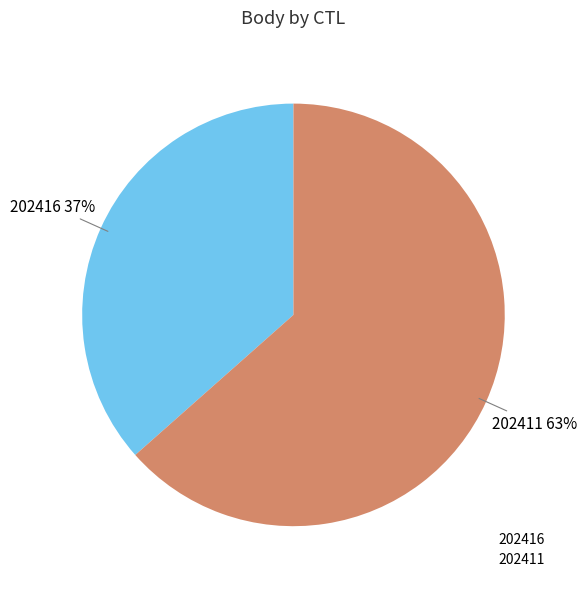

Which has a higher value, 202411 or 202416?

202411